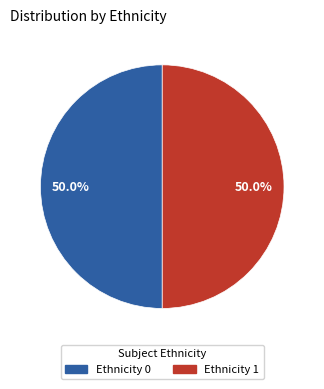

How many slices are in this pie chart?

2